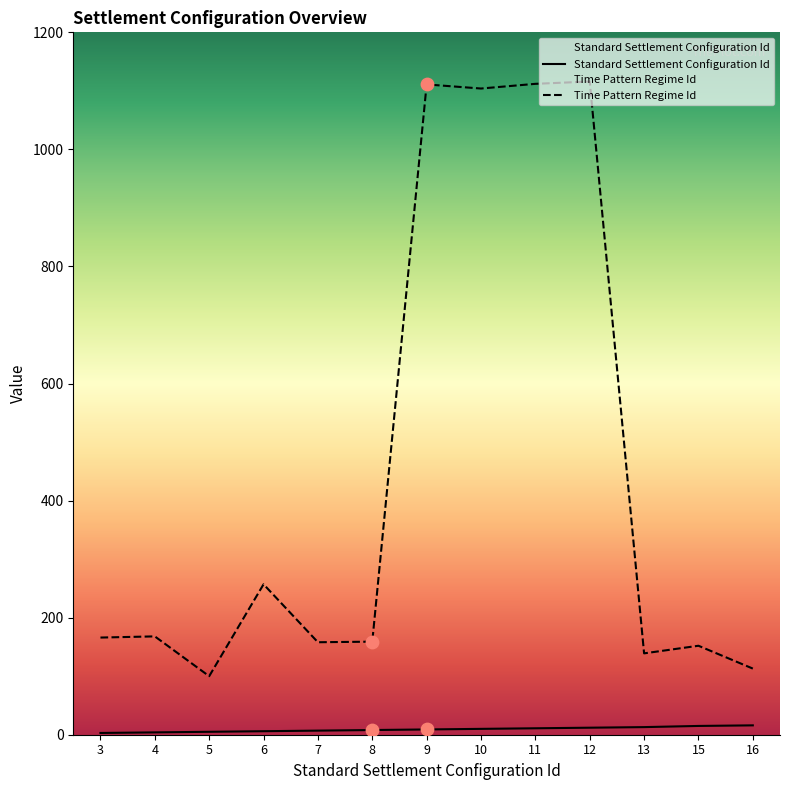

Is the value of Time Pattern Regime Id at 10 greater than the value of Standard Settlement Configuration Id at 13?

Yes